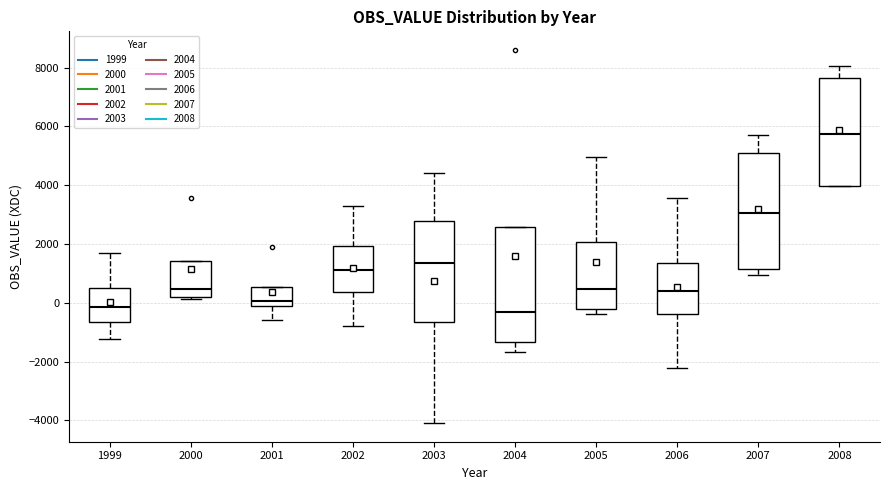

Where is the lower edge of the box at x = 2002 on the y-axis? The values are not printed on the chart, so give them approximately, as read against the axis.

400